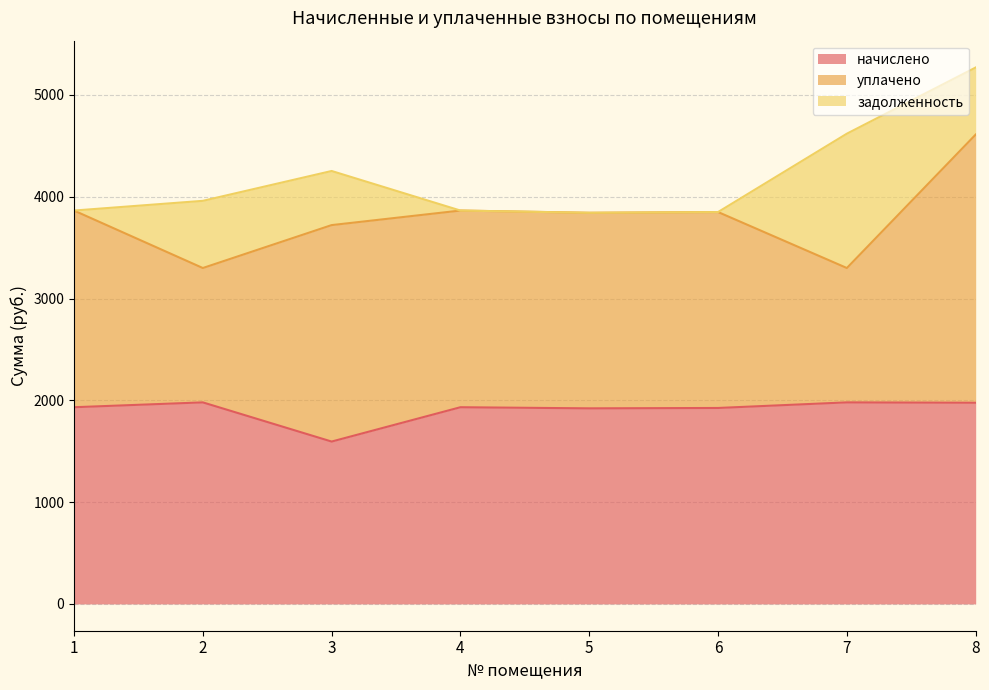

Does the chart have visible grid lines?

Yes